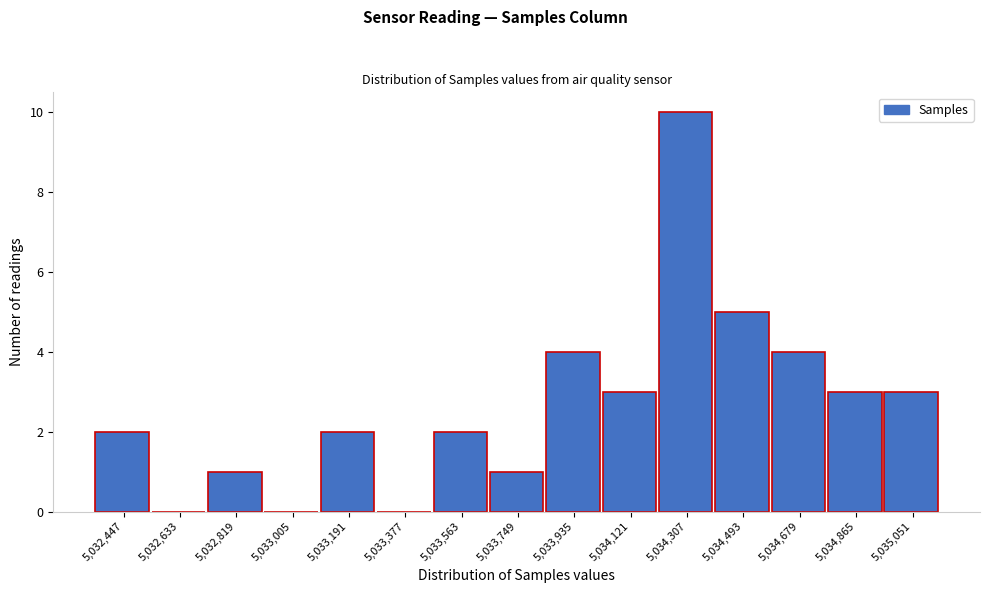

Reading right to left, what are all the values shown in this chart?

5,035,051=3	5,034,865=3	5,034,679=4	5,034,493=5	5,034,307=10	5,034,121=3	5,033,935=4	5,033,749=1	5,033,563=2	5,033,377=0	5,033,191=2	5,033,005=0	5,032,819=1	5,032,633=0	5,032,447=2